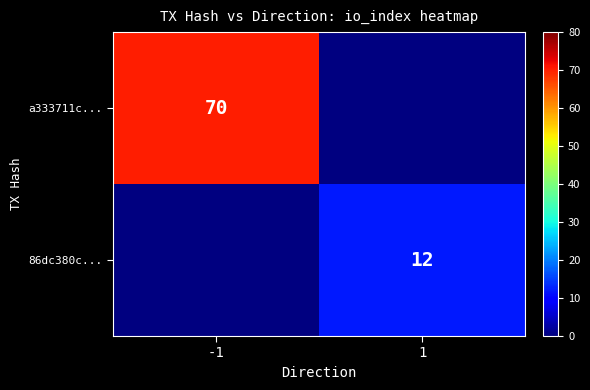

True or false: 86dc380c... has a value of 12.0 at 1.

True